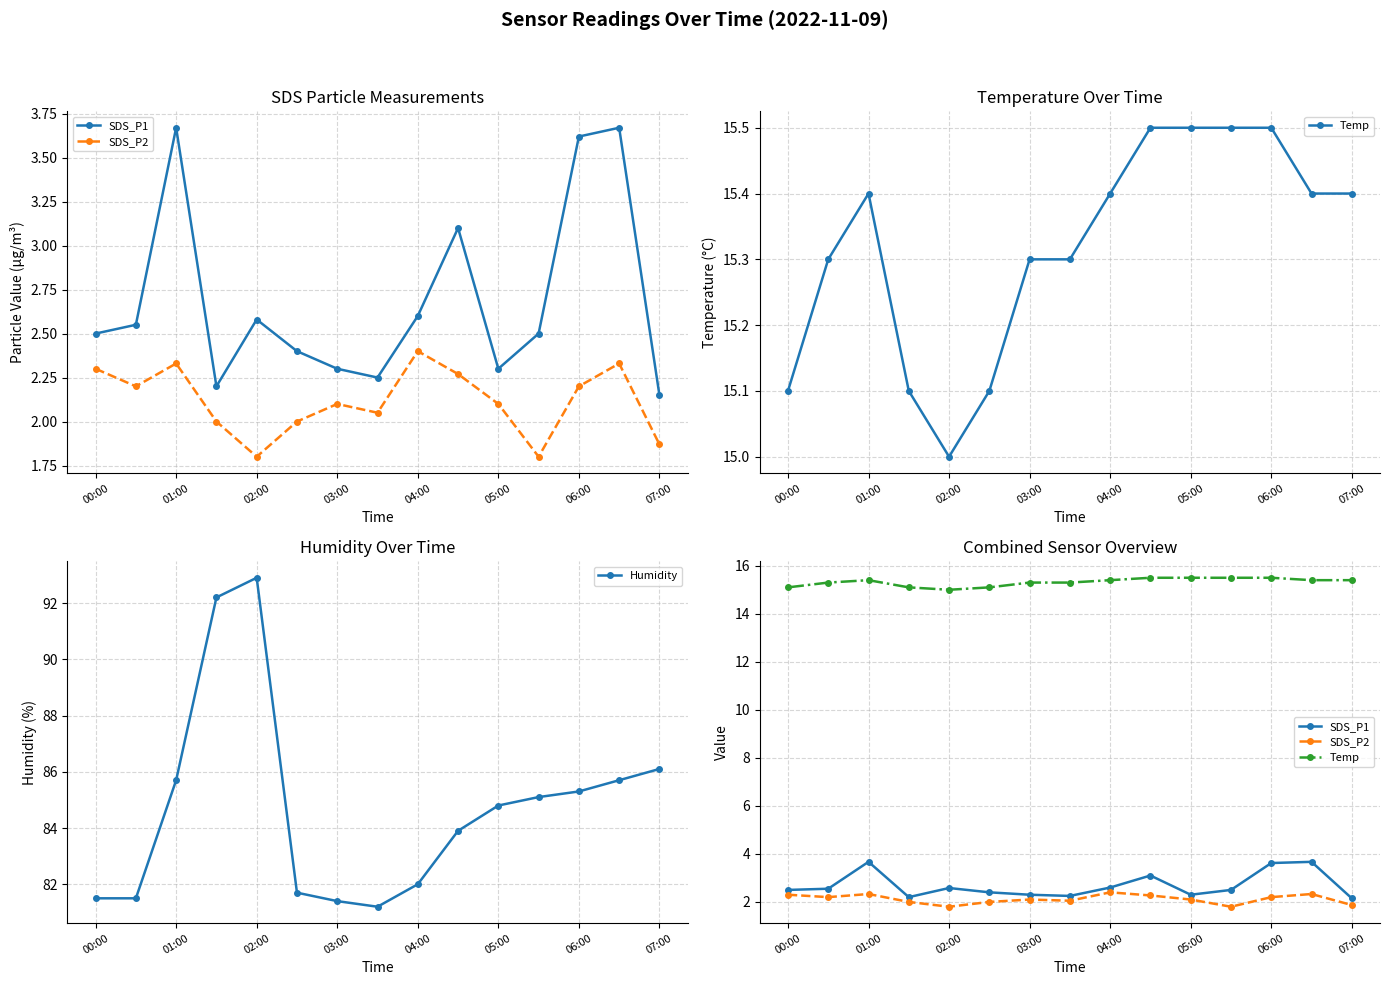

True or false: SDS_P1 has more than 1 points higher than both neighbors.

True